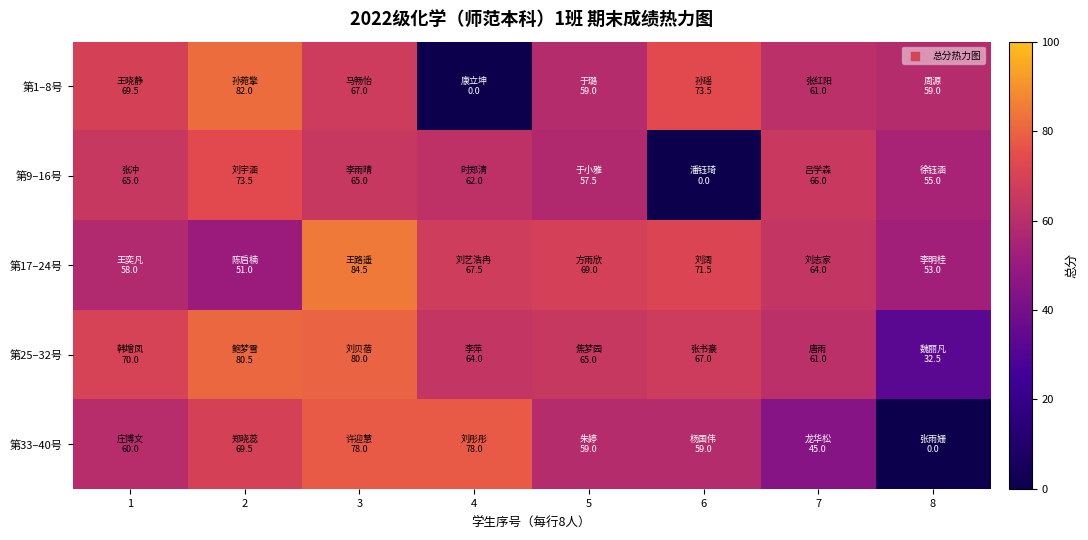

Reading left to right, transcribe all the data shown in this chart.

第1–8号: 1=69.5	2=82.0	3=67.0	4=0.0	5=59.0	6=73.5	7=61.0	8=59.0
第9–16号: 1=65.0	2=73.5	3=65.0	4=62.0	5=57.5	6=0.0	7=66.0	8=55.0
第17–24号: 1=58.0	2=51.0	3=84.5	4=67.5	5=69.0	6=71.5	7=64.0	8=53.0
第25–32号: 1=70.0	2=80.5	3=80.0	4=64.0	5=65.0	6=67.0	7=61.0	8=32.5
第33–40号: 1=60.0	2=69.5	3=78.0	4=78.0	5=59.0	6=59.0	7=45.0	8=0.0